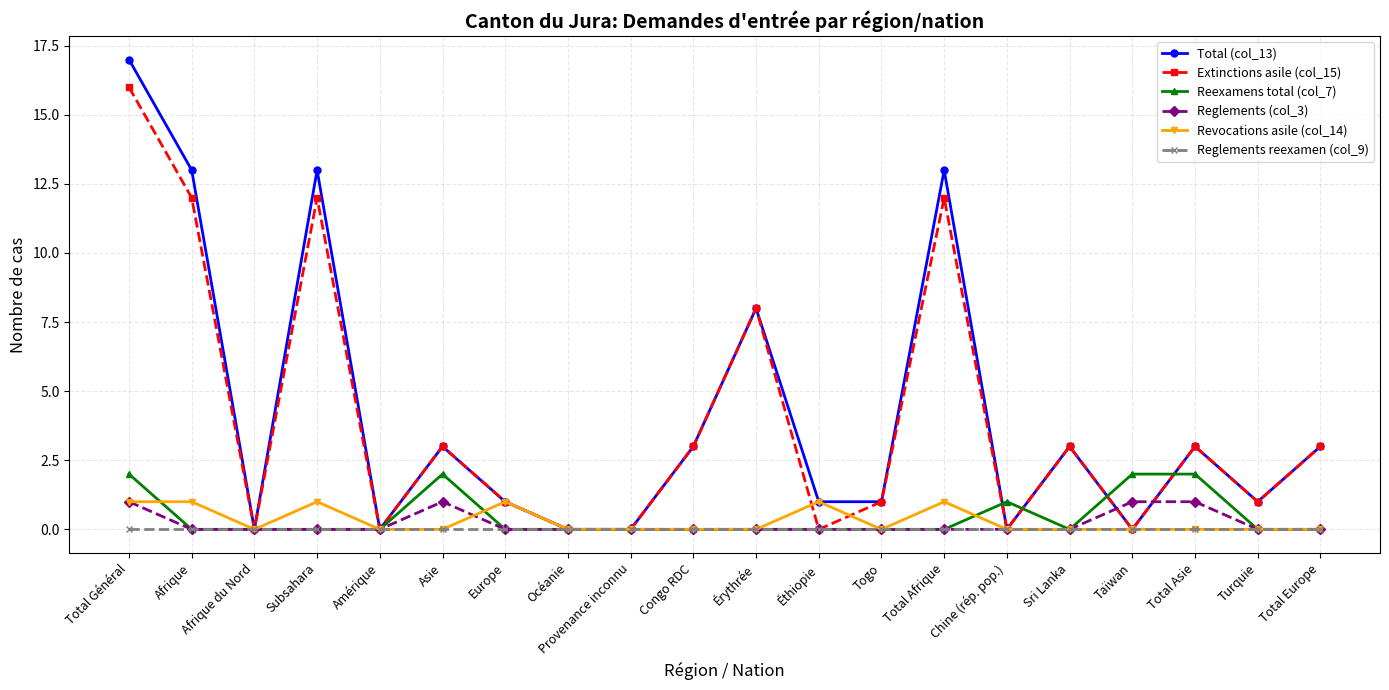

The Revocations asile (col_14) series shows 0 at Érythrée. True or false?

True